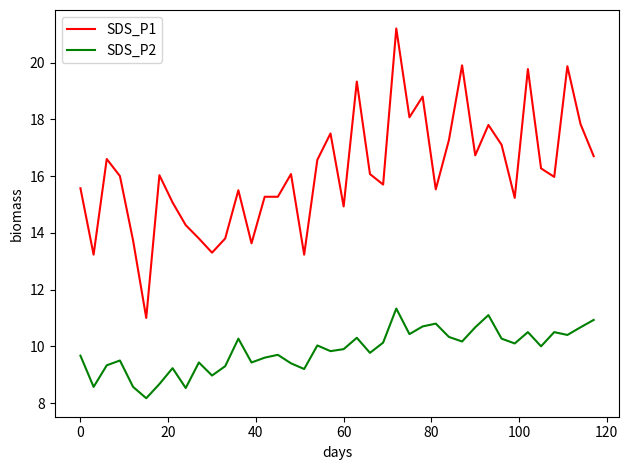

Which series has the widest spread of values?

SDS_P1